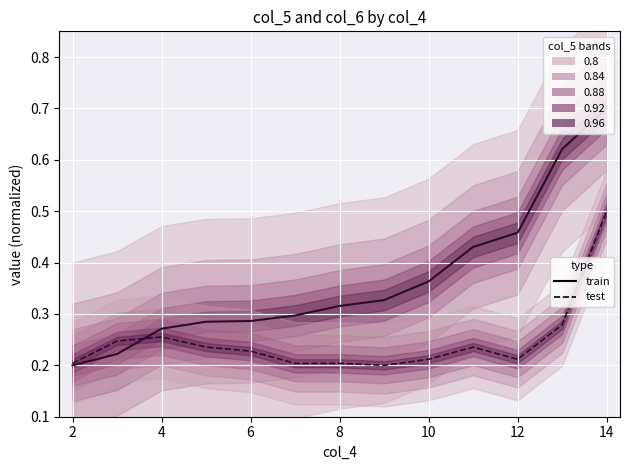

At how many categories does at least one series exceed 0?

13